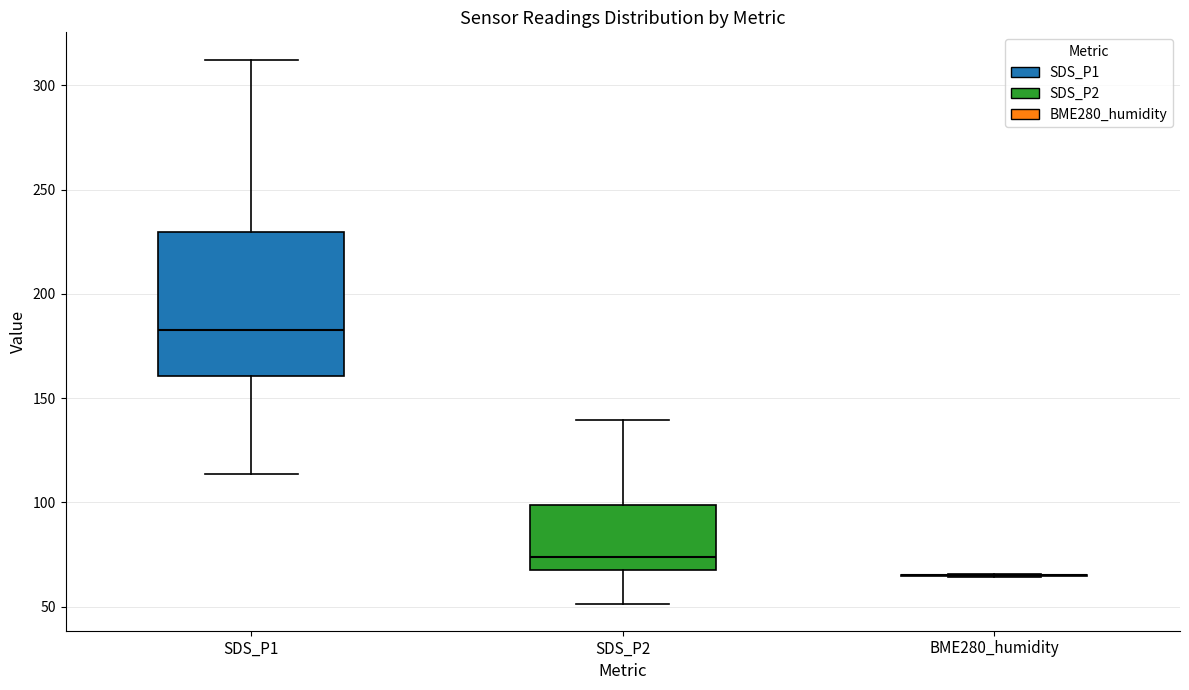

Reading left to right, read every box against the y-axis: the position of its median line, the range the box covers, and the ends of its whiskers. The values are not printed on the chart, so give them approximately, as read against the axis.

SDS_P1: median 185, box 160 to 230, whiskers 115 to 310
SDS_P2: median 75, box 70 to 100, whiskers 50 to 140
BME280_humidity: box collapsed to a line at 65, whiskers 65 to 65